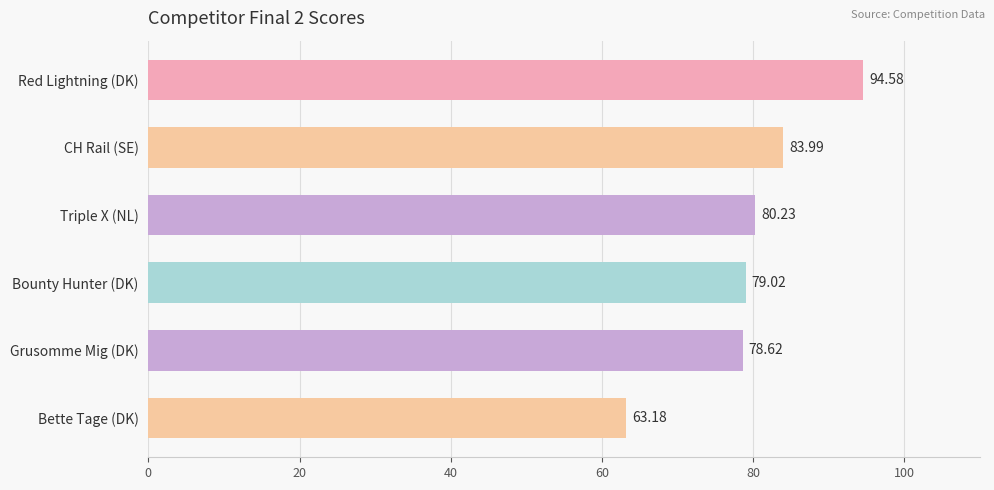

What is the difference between the values at Red Lightning (DK) and Grusomme Mig (DK)?

16.0